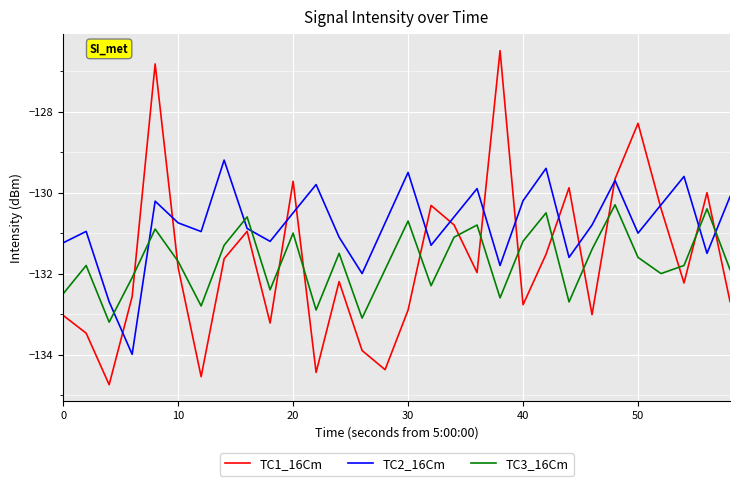

How many lines are shown in the chart?

3